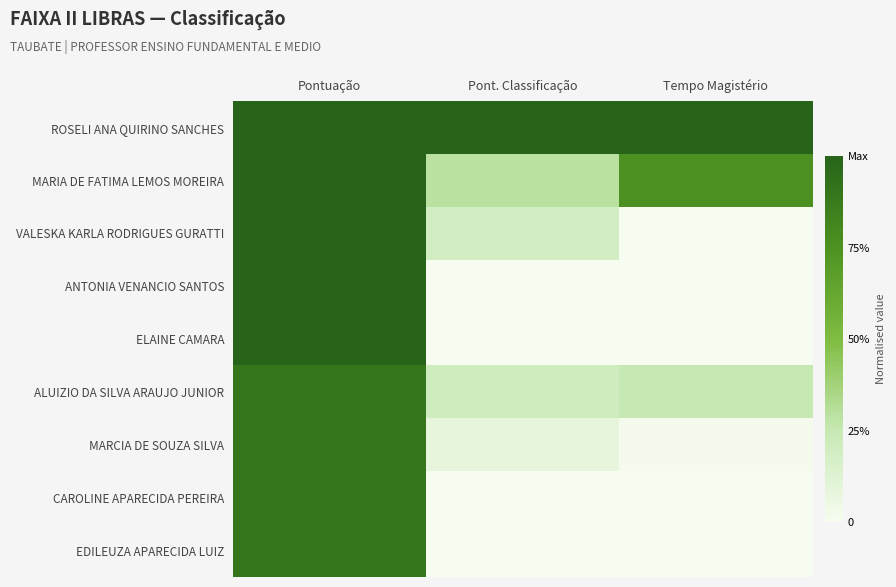

Which series has the largest total across all categories?

ROSELI ANA QUIRINO SANCHES